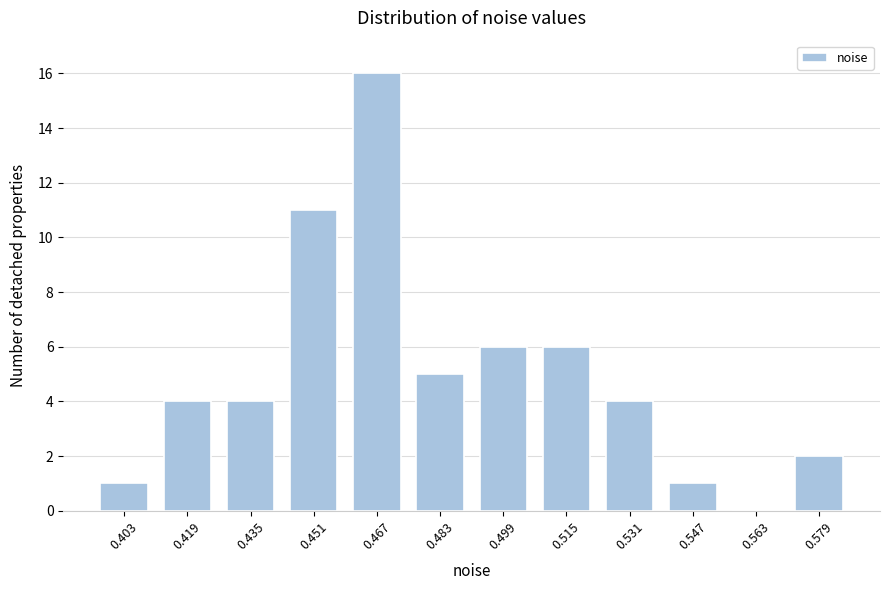

Reading left to right, transcribe all the data shown in this chart.

0.403=1	0.419=4	0.435=4	0.451=11	0.467=16	0.483=5	0.499=6	0.515=6	0.531=4	0.547=1	0.563=0	0.579=2